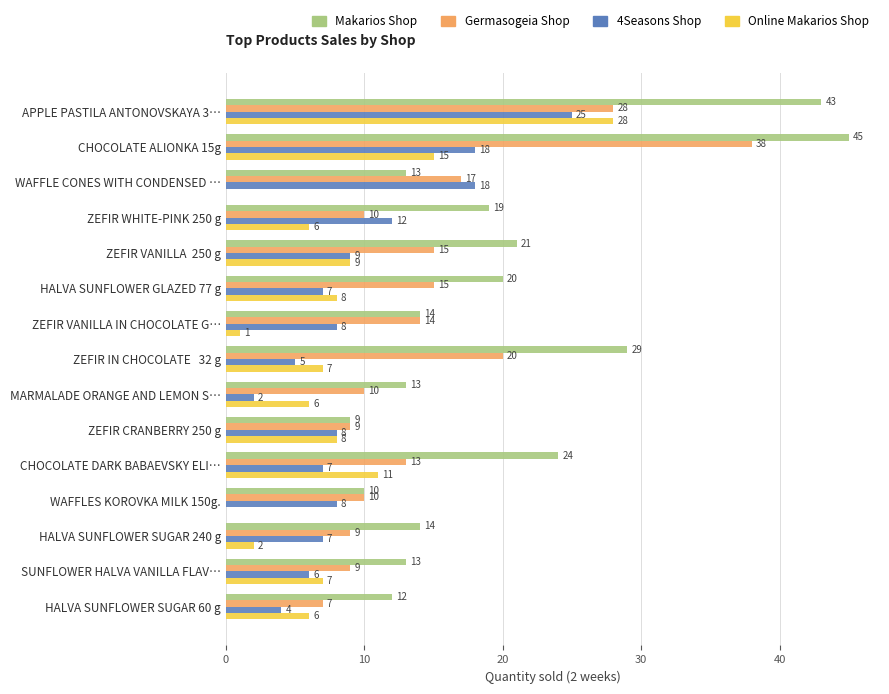

Where is Makarios Shop nearest to the value 27?

ZEFIR IN CHOCOLATE   32 g